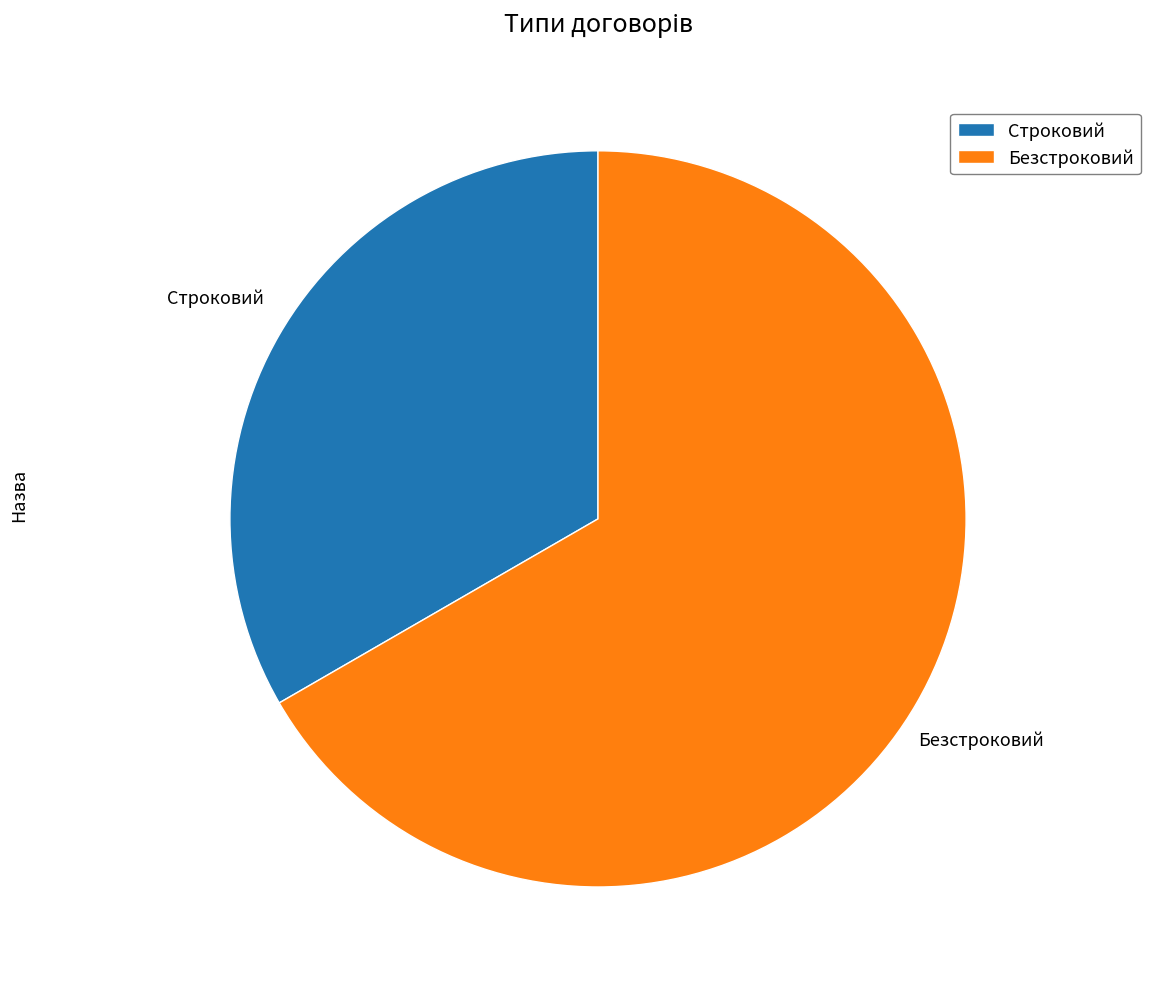

What is the majority slice?

Безстроковий